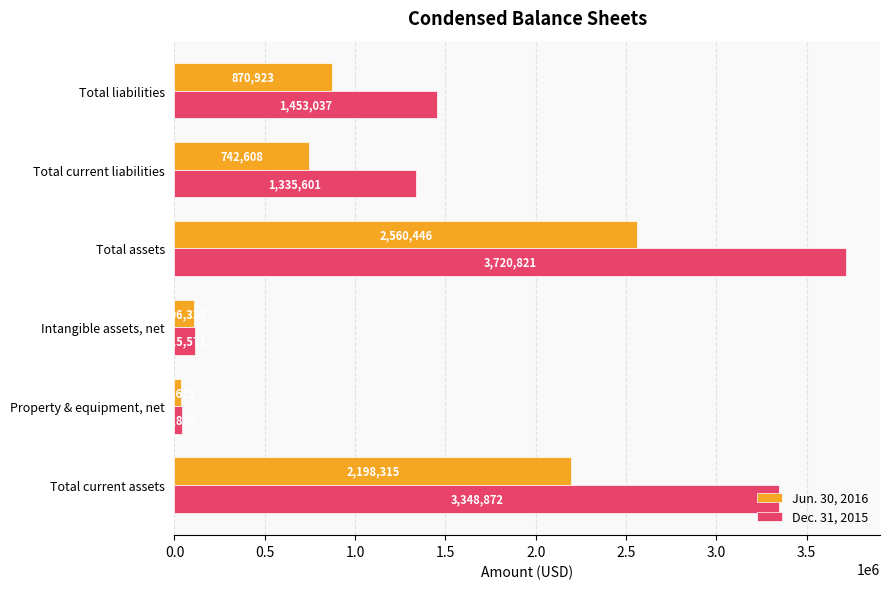

What is the approximate value of Jun. 30, 2016 at Intangible assets, net?

106333